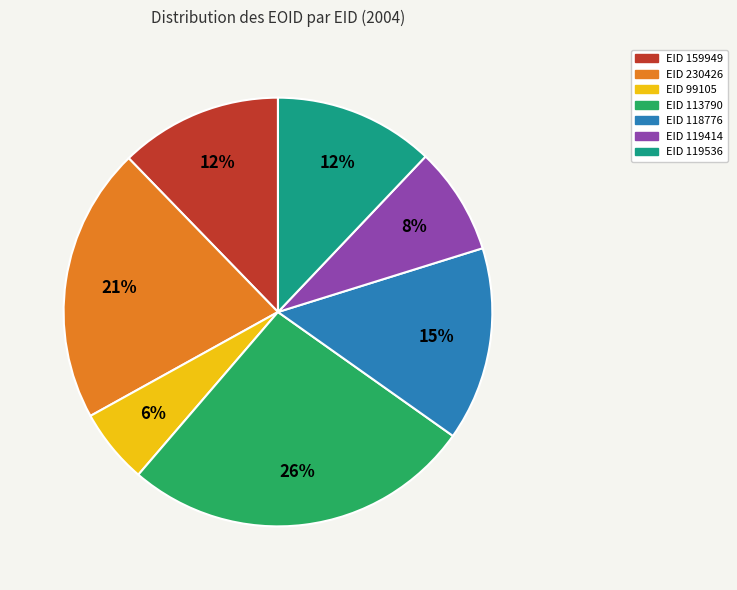

To the nearest percent, what is the average slice percentage?

14%